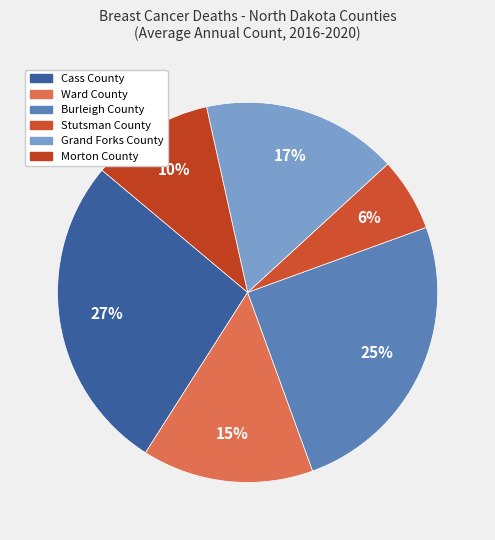

To the nearest percent, what is the combined percentage of Morton County and Ward County?

25%